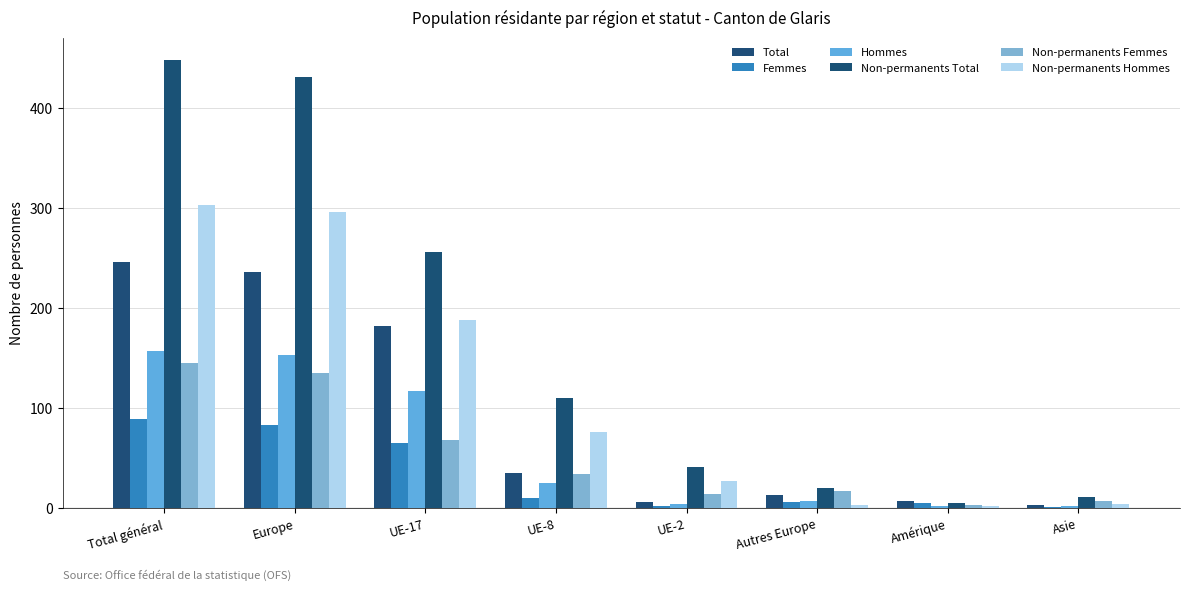

What are all the series names shown in the legend?

Total, Femmes, Hommes, Non-permanents Total, Non-permanents Femmes, Non-permanents Hommes